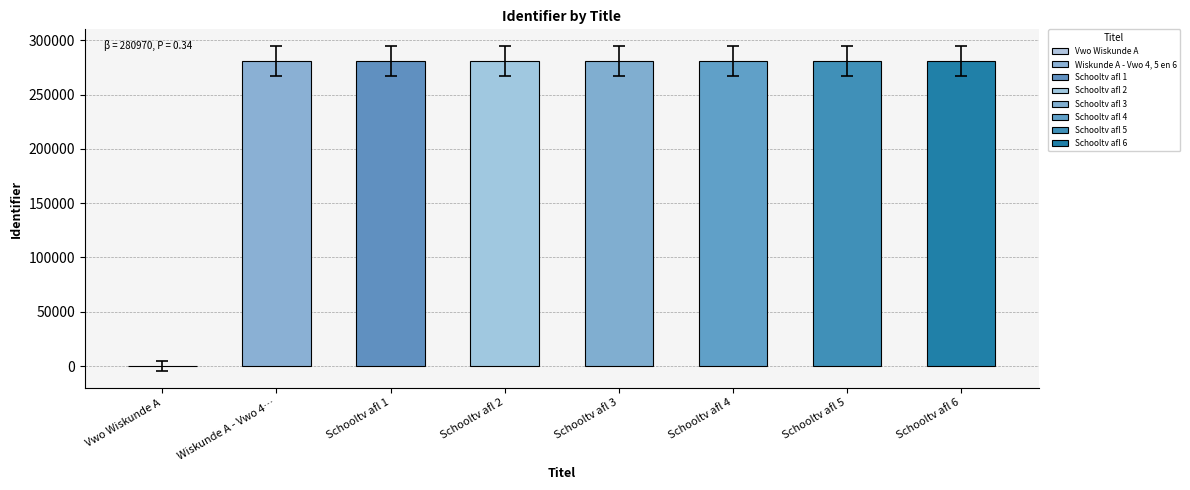

At which label is the value closest to 140491?

Wiskunde A - Vwo 4, 5 en 6